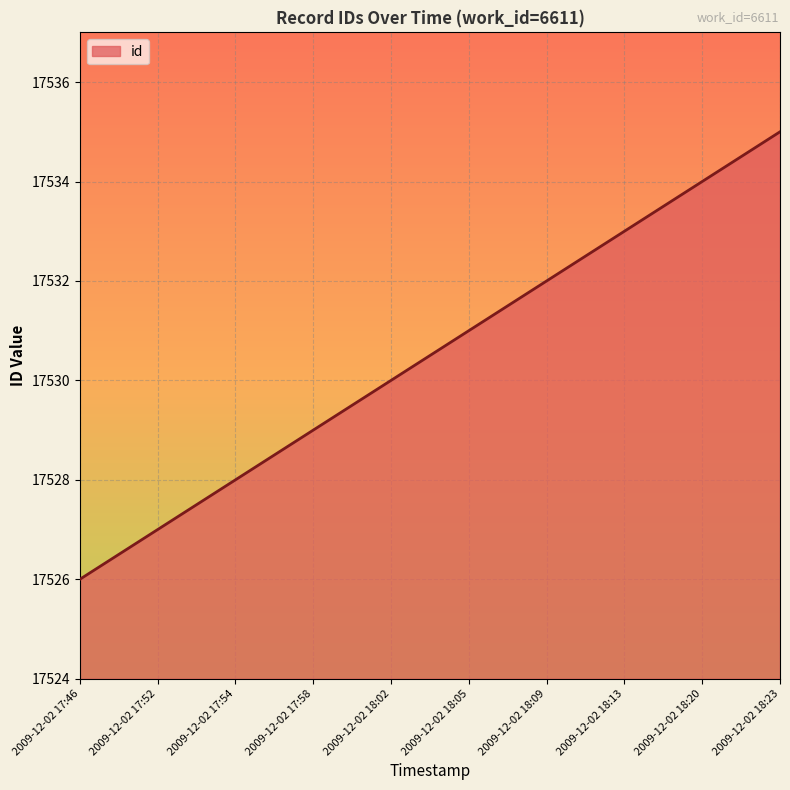

What is the ratio of the value at 2009-12-02 18:23 to the value at 2009-12-02 17:54?

1.0